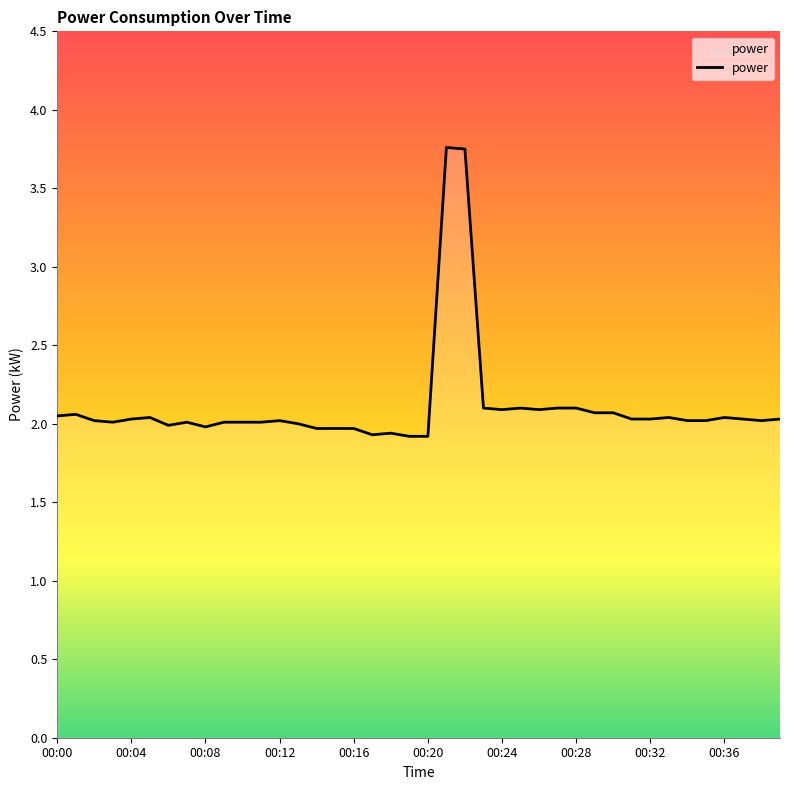

What is the minimum value shown in the chart?

1.9